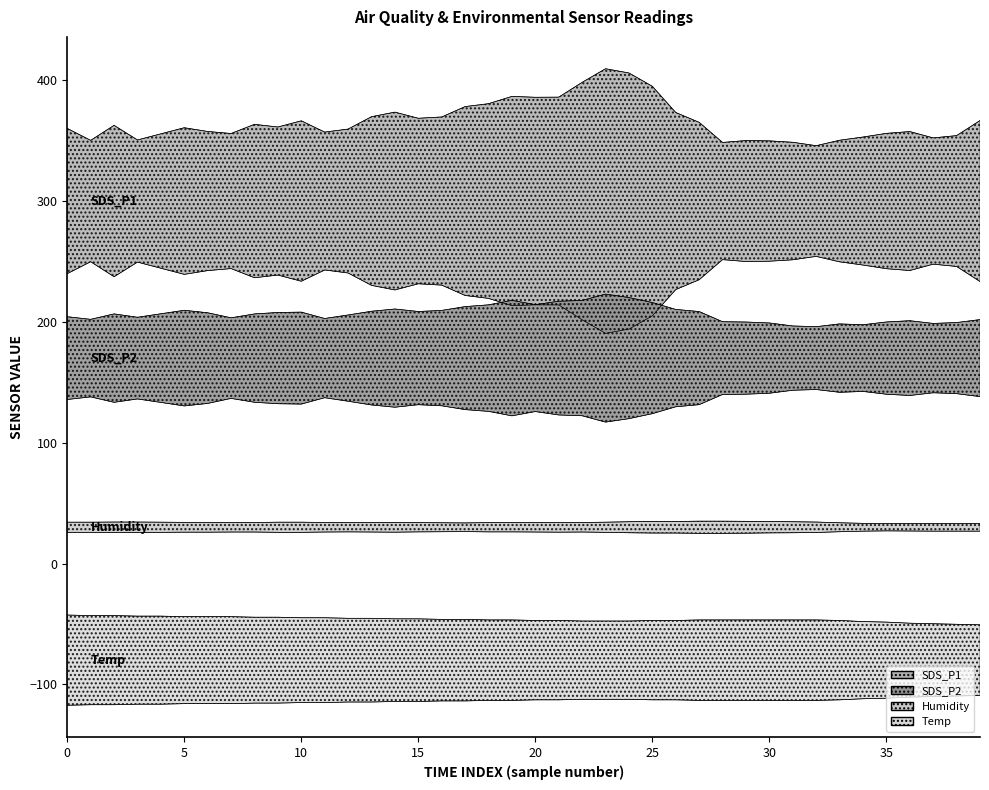

What is the spread (max minus min) of values at 26?

420.4